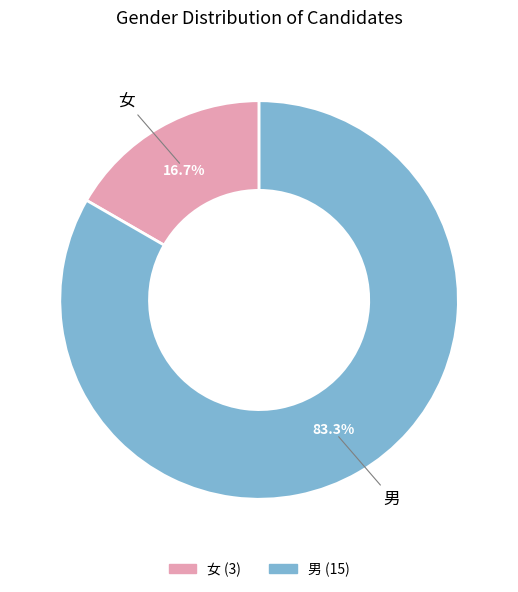

What percentage is NOT represented by 男?

16.7%